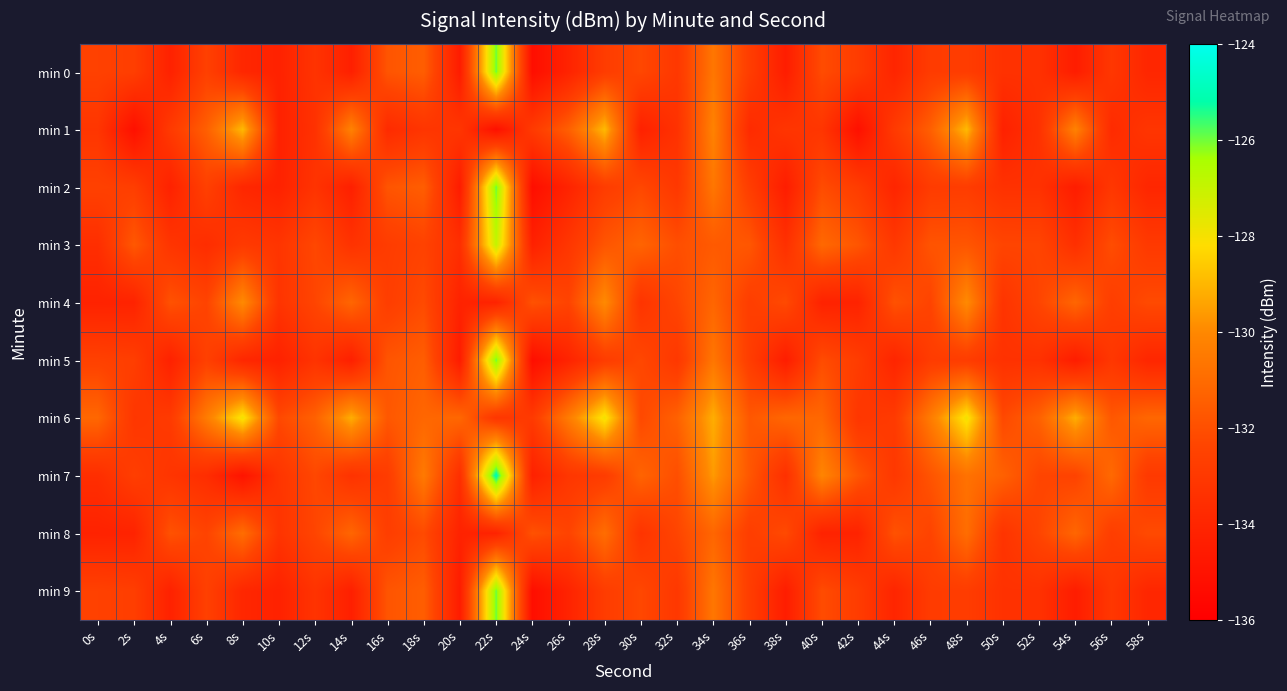

At 14s, list the series in order from smallest to largest.

min 0, min 2, min 5, min 9, min 3, min 7, min 4, min 8, min 1, min 6